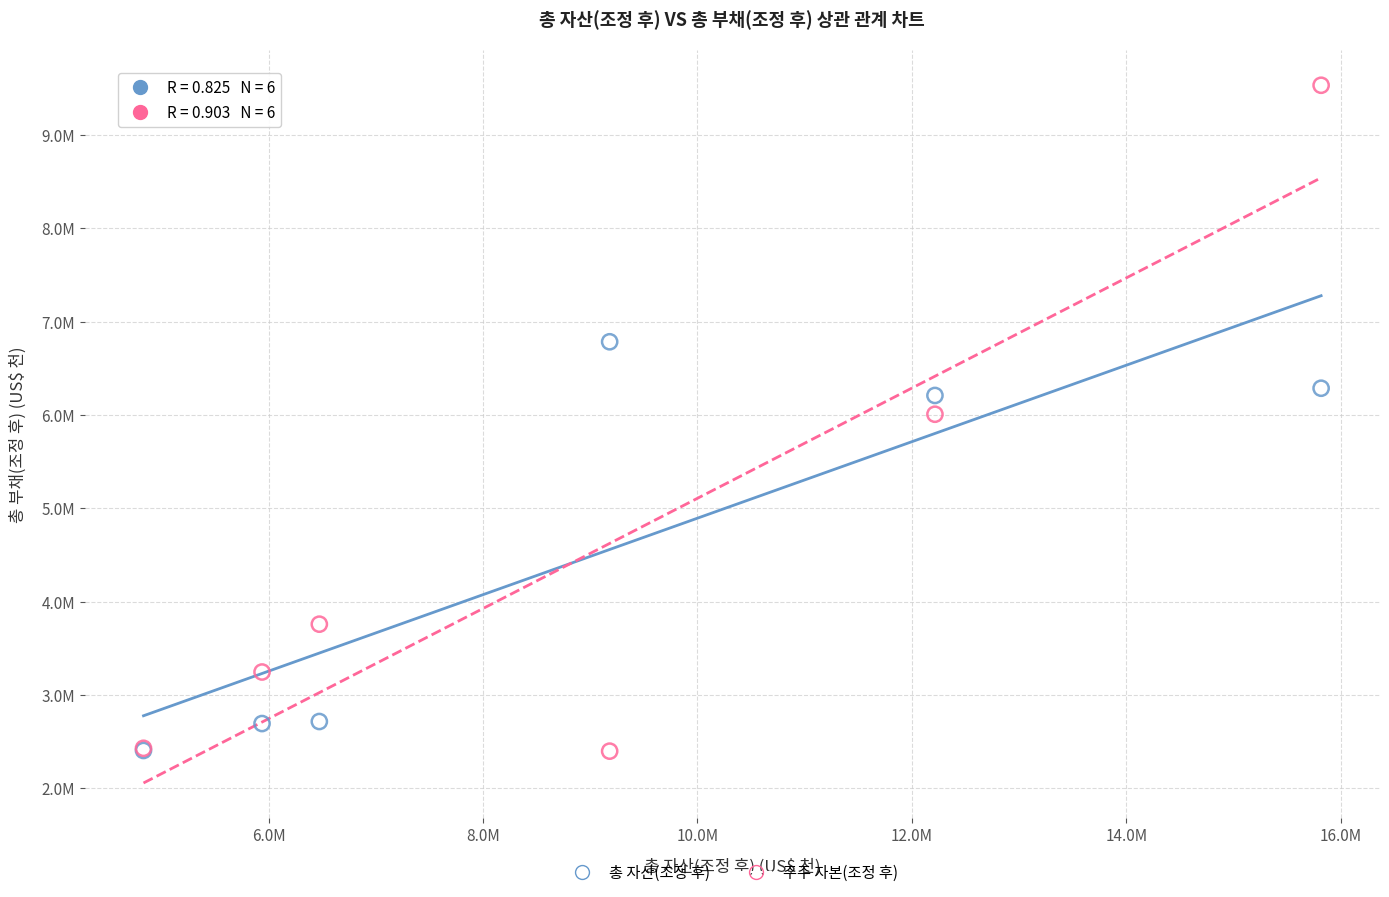

Which series contains the highest Y value?

주주 자본(조정 후)